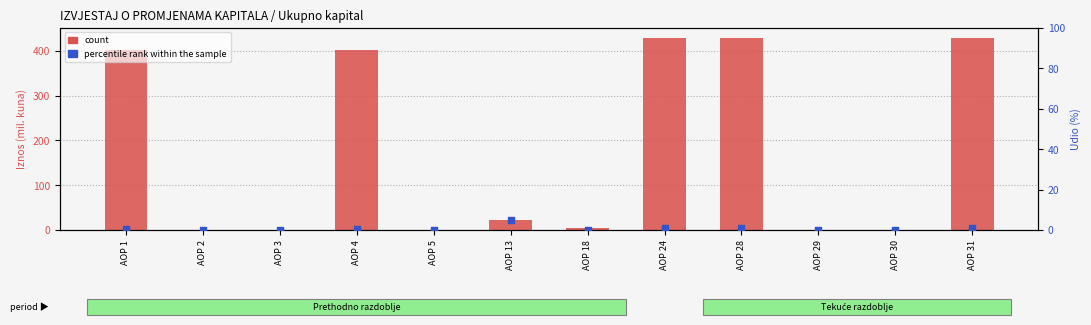

Which series has the largest total across all categories?

count